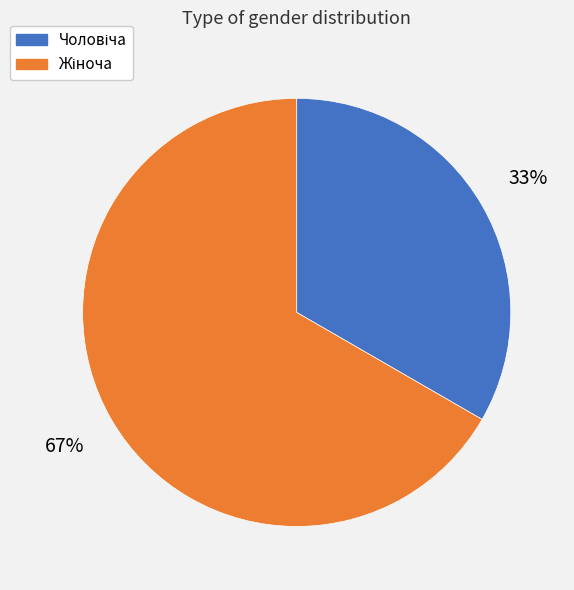

Is there a majority slice in this chart?

Yes